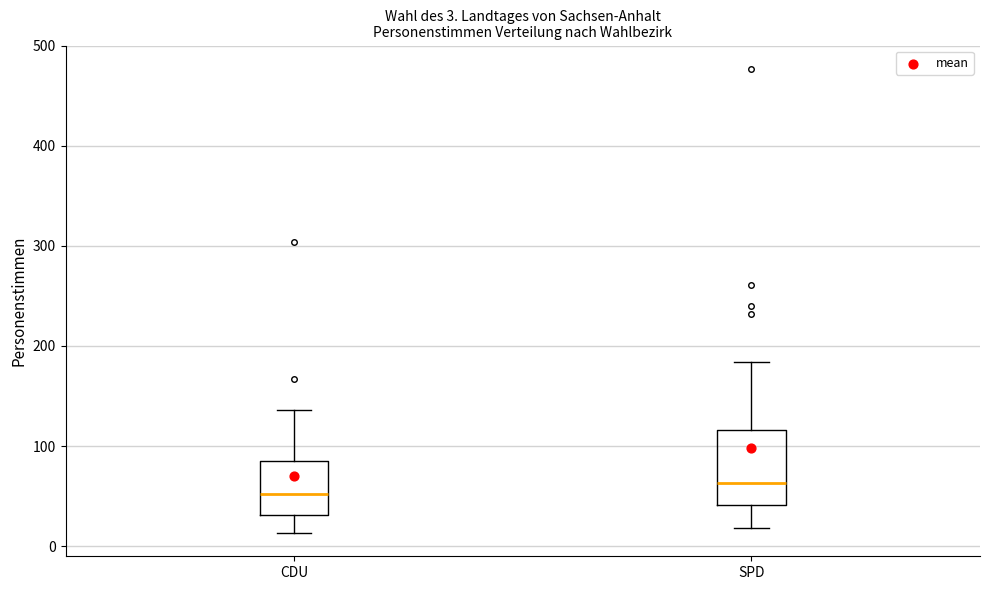

Which box's median line is the highest?

SPD